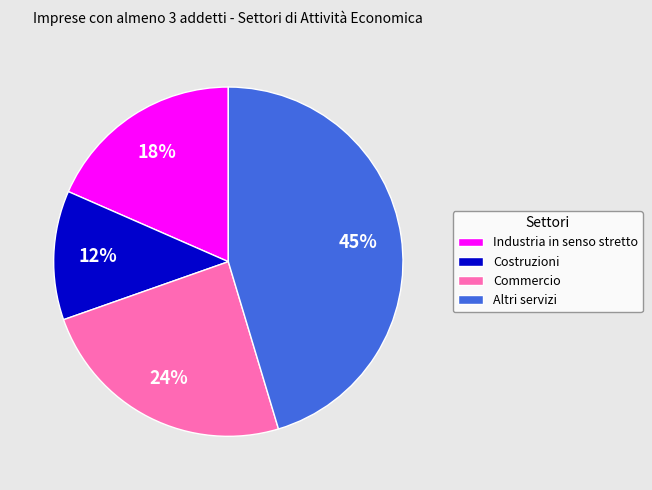

Does any single category account for the majority?

No